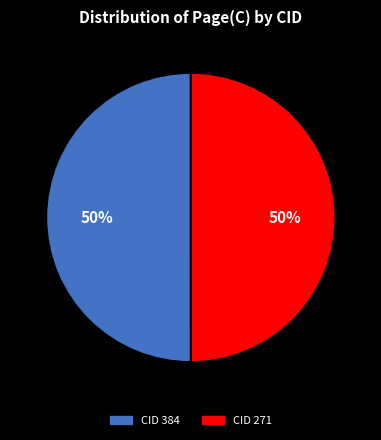

What is the ratio of the value at CID 271 to the value at CID 384?

1.0